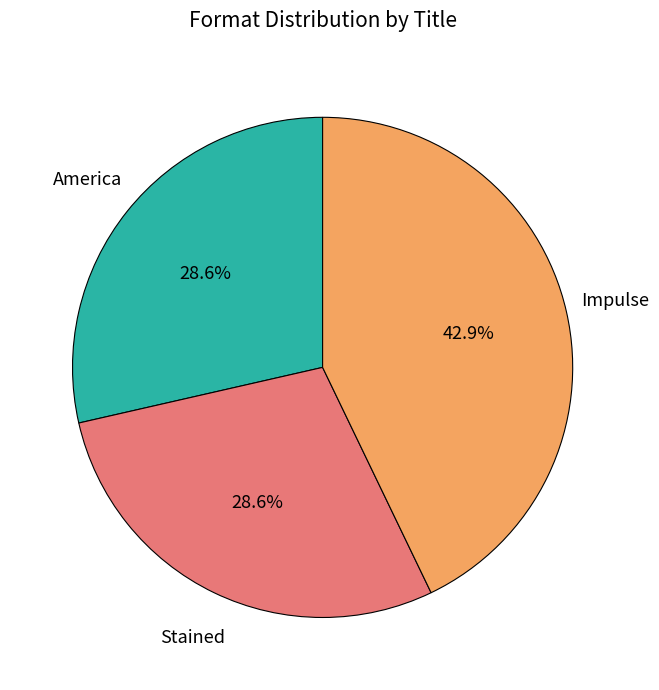

What percentage is NOT represented by America?

71.4%